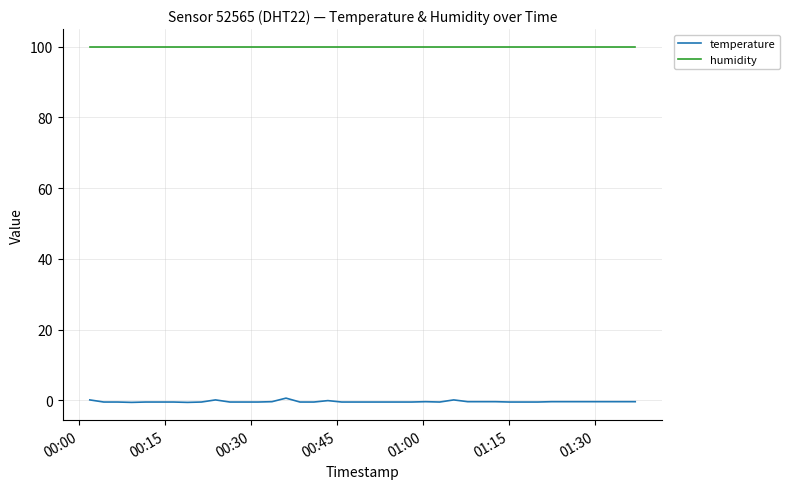

What is the lowest value of the humidity series?

99.9